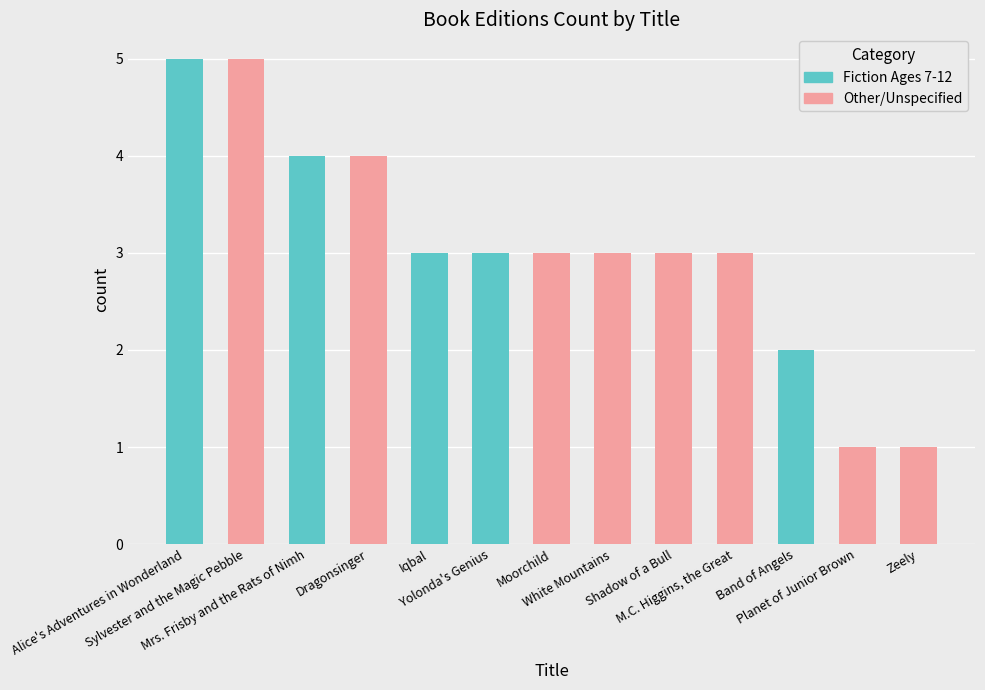

Is it true that Fiction Ages 7-12 equals 1 at Band of Angels?

False